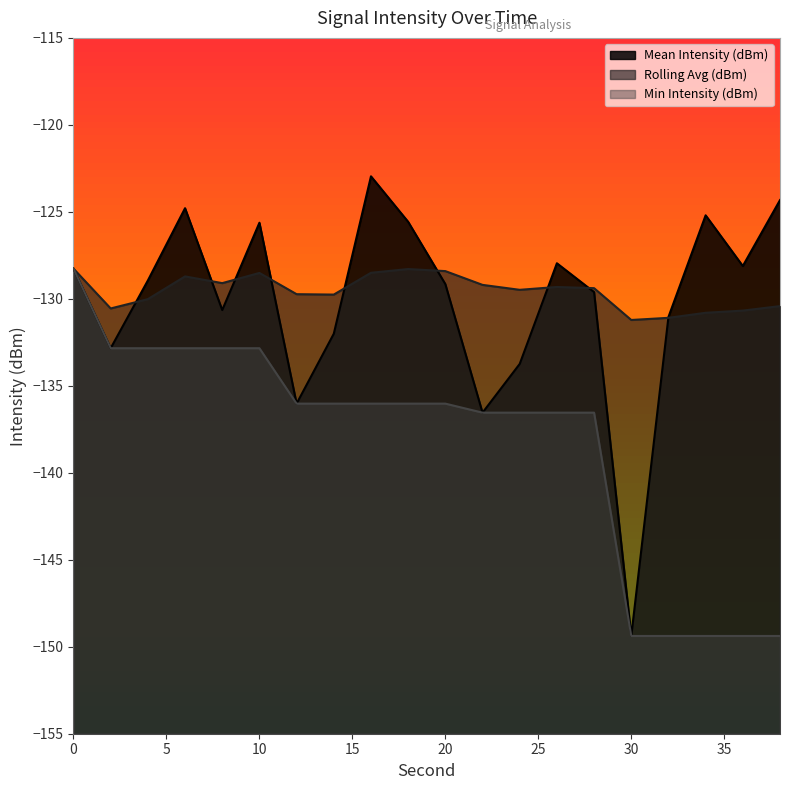

How many values in the Mean Intensity (dBm) series are below -128?

13